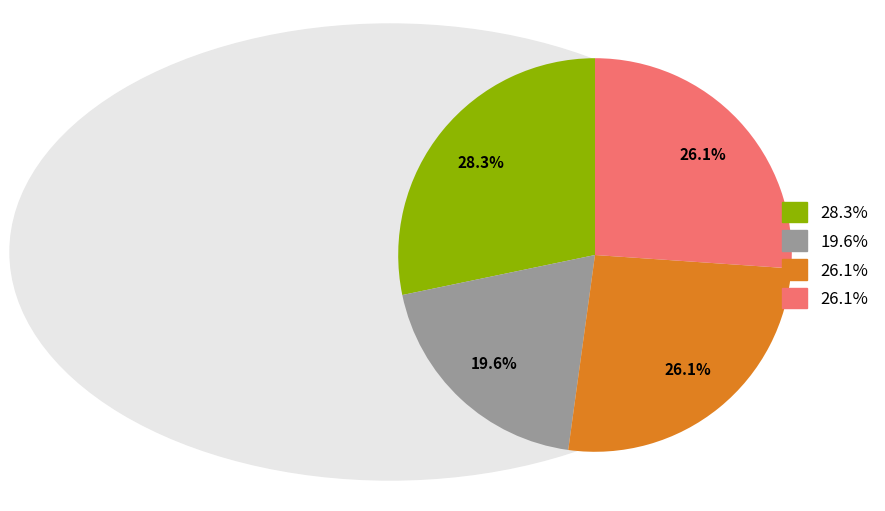

Is there a majority slice in this chart?

No